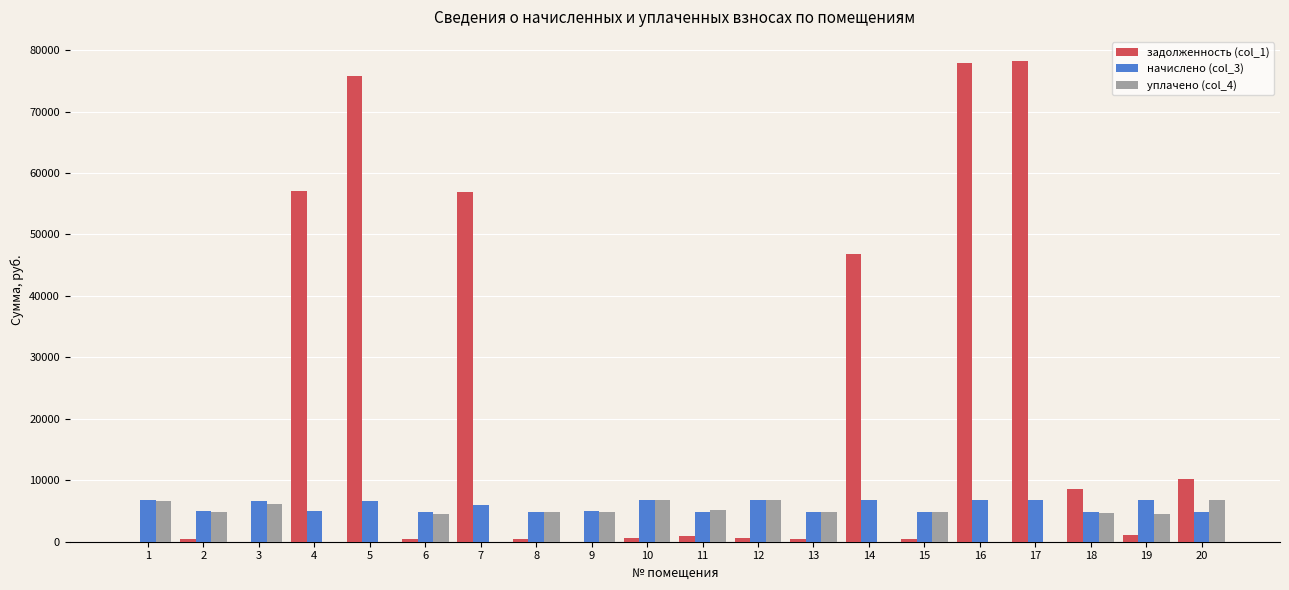

How many groups of bars are there?

20